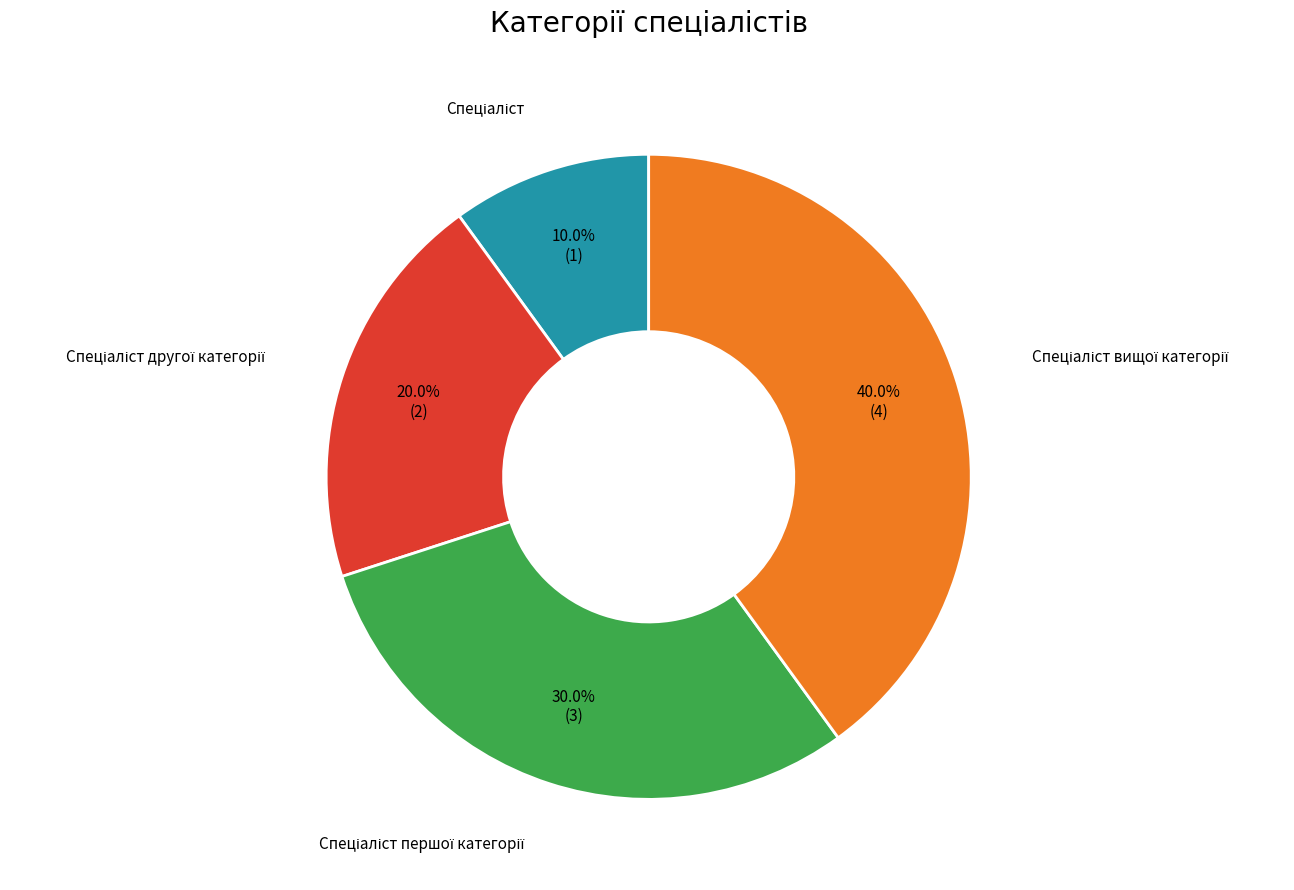

Does any single category account for the majority?

No